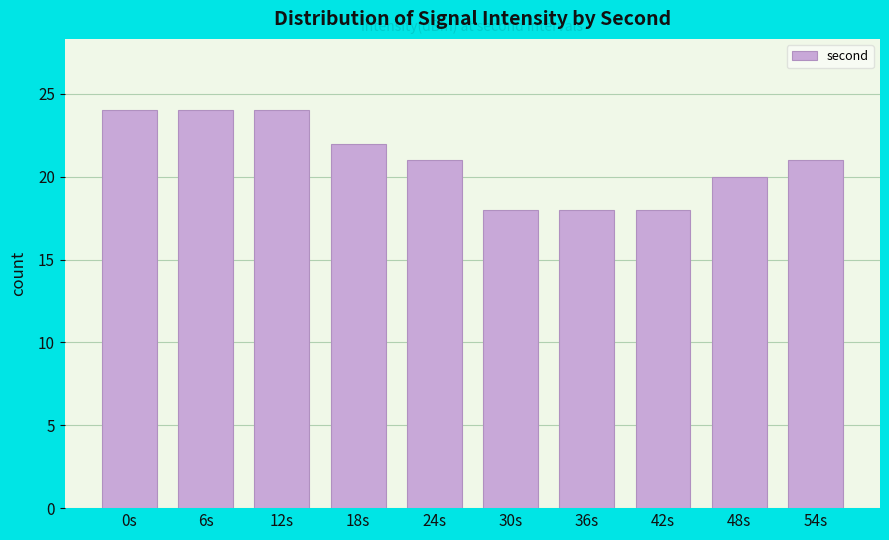

Reading right to left, transcribe all the data shown in this chart.

21	20	18	18	18	21	22	24	24	24